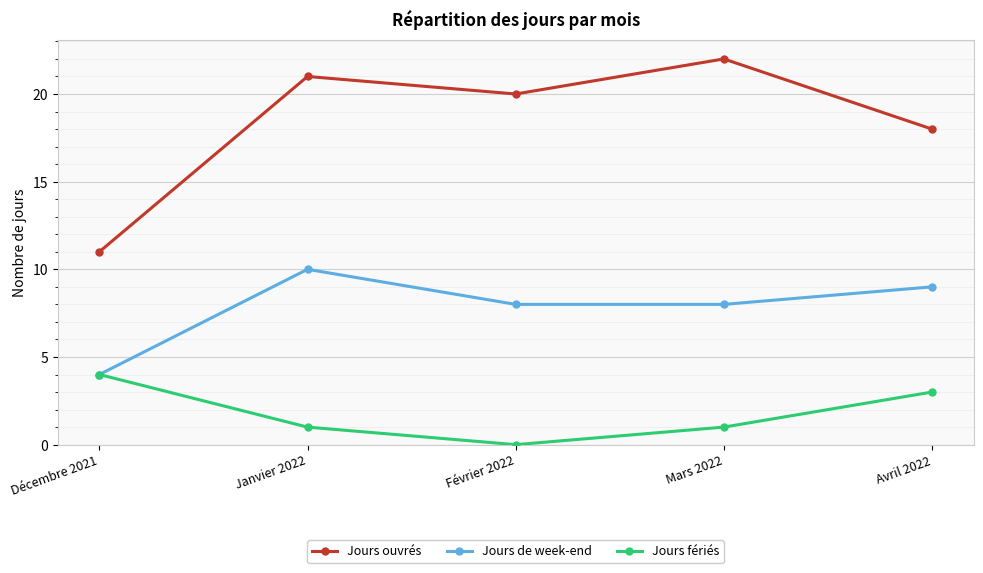

What is the label of the 2nd point from the right?

Mars 2022